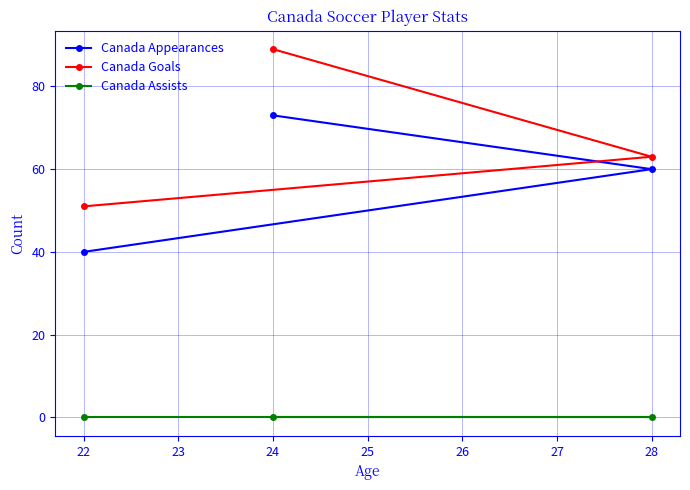

Between 22 and 24, which series saw the biggest shift?

Canada Goals